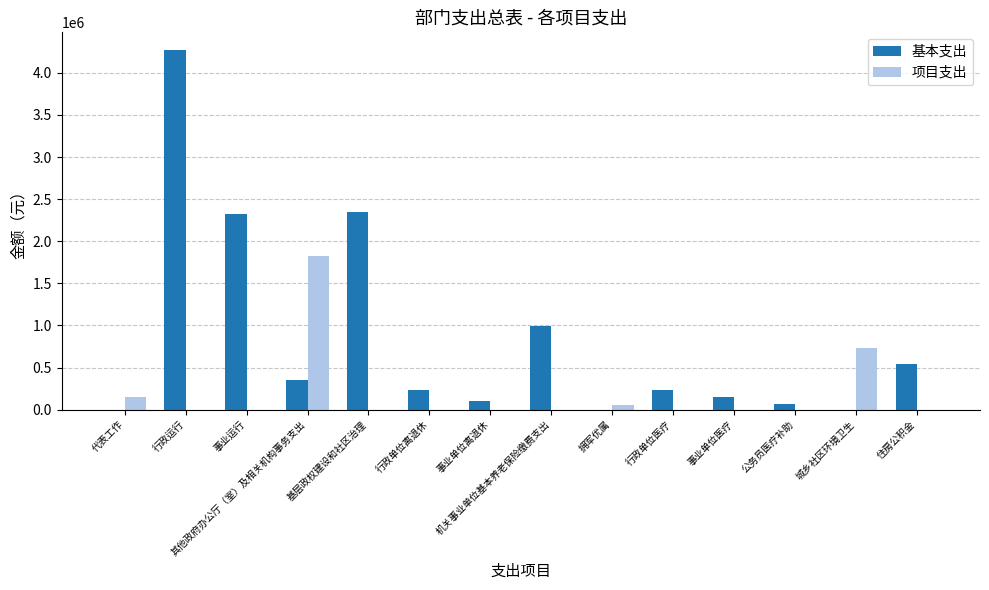

How many series are shown in this chart?

2